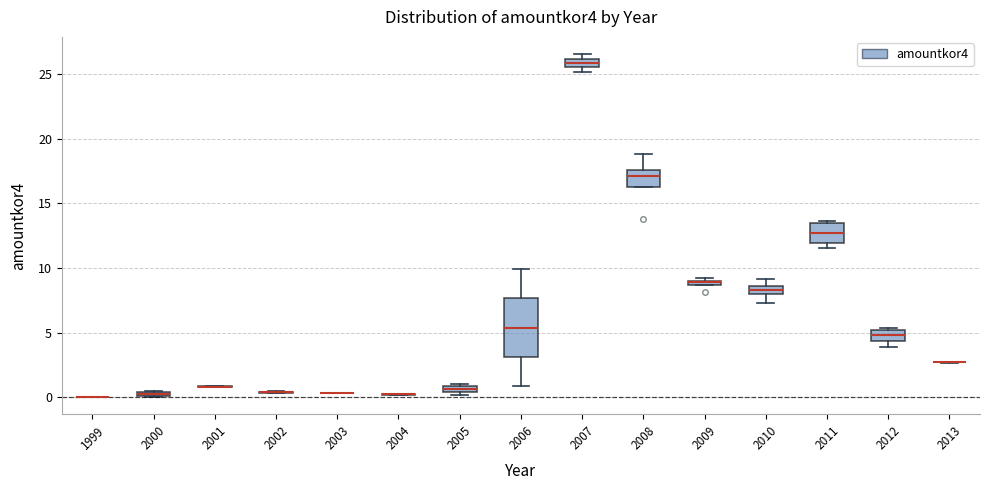

Which box is the tallest, from its lower edge to its upper edge?

2006